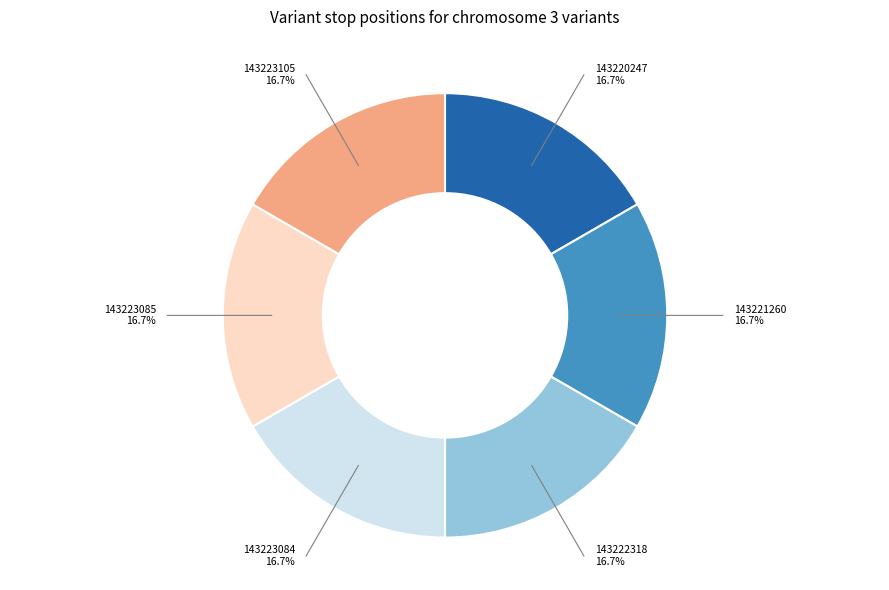

Rank the categories by value from highest to lowest.

143223105, 143223085, 143223084, 143222318, 143221260, 143220247